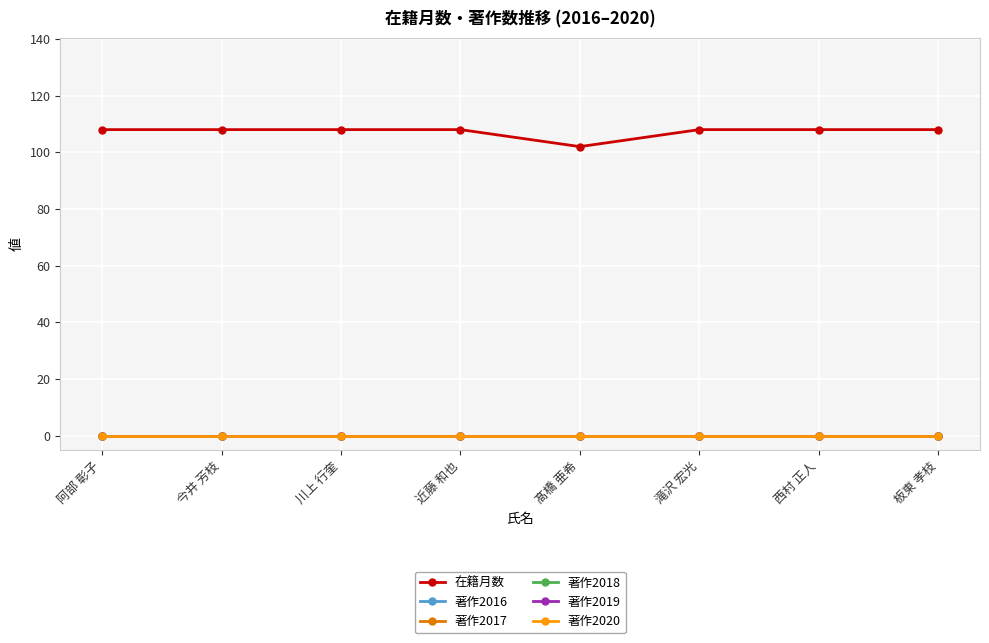

Is the value of 著作2020 at 近藤 和也 greater than the value of 著作2019 at 阿部 彰子?

No